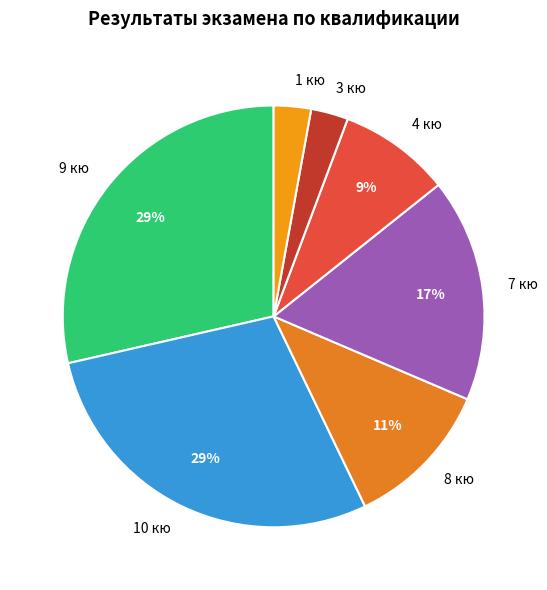

Combined, do 4 кю and 3 кю account for over 50%?

No